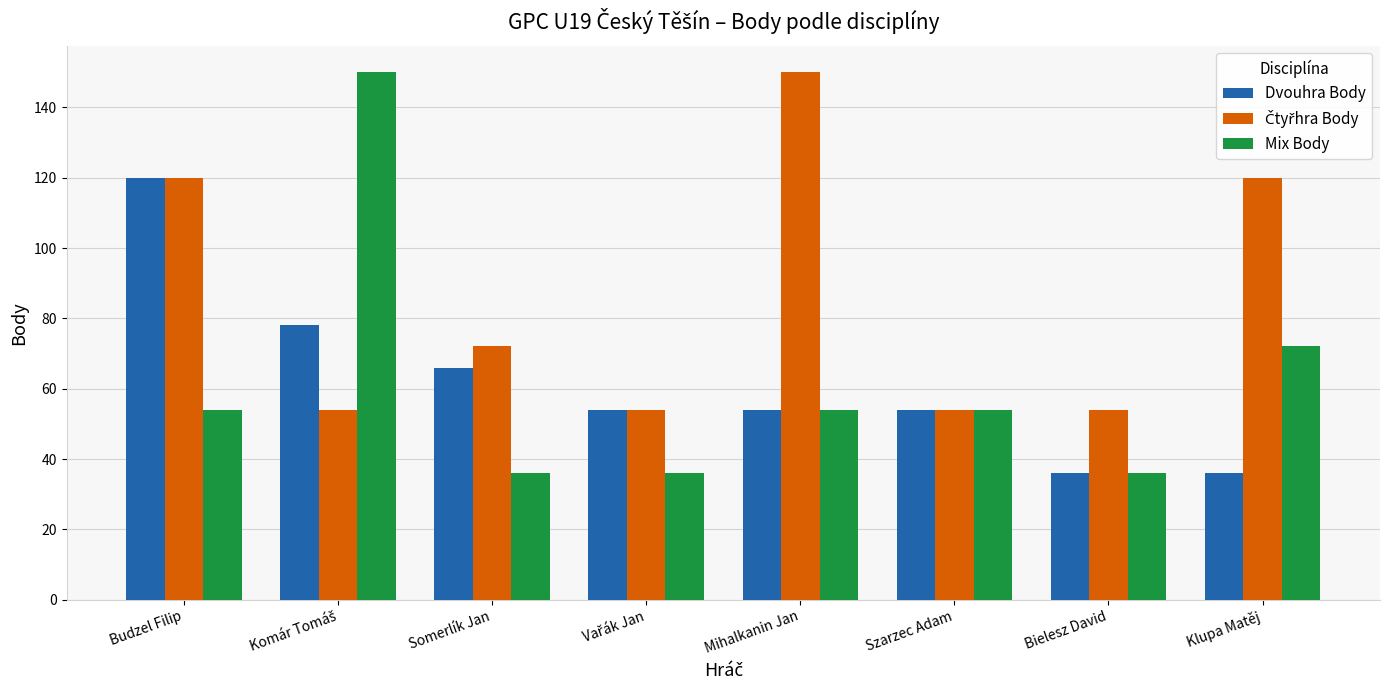

Where is Mix Body nearest to the value 93?

Klupa Matěj